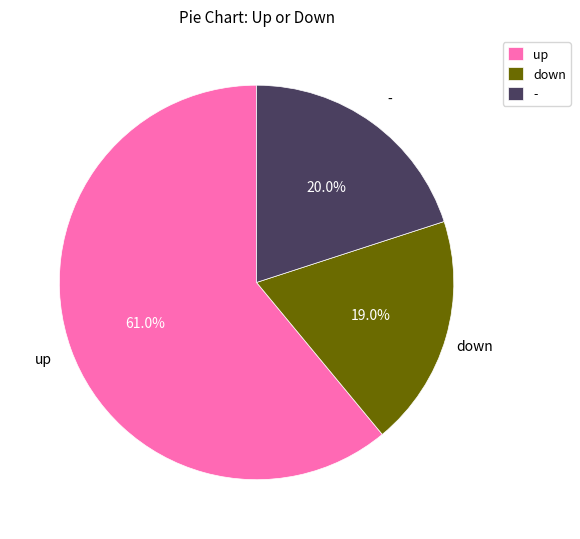

Rank the categories by value from highest to lowest.

up, -, down